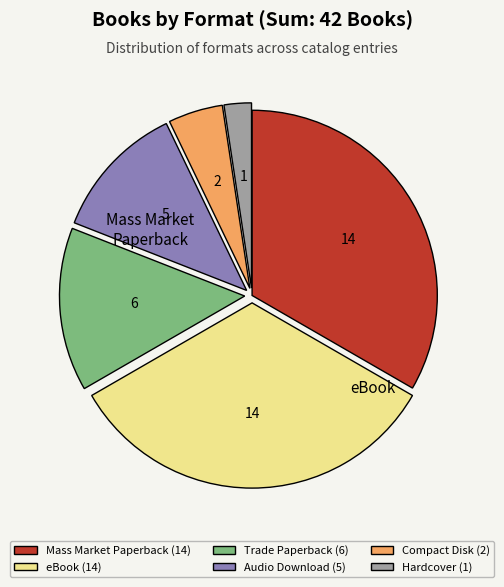

Does any single category account for the majority?

No